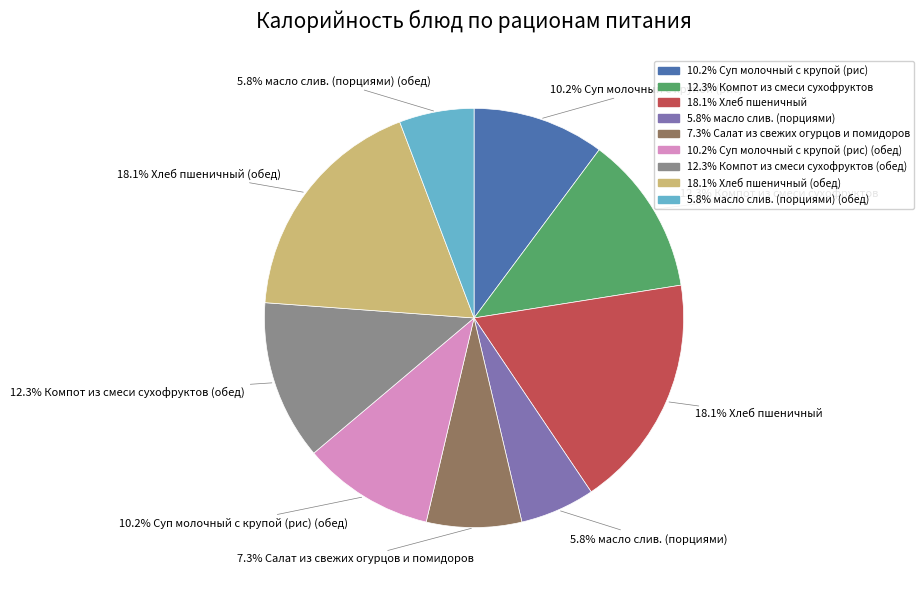

Does any single category account for the majority?

No